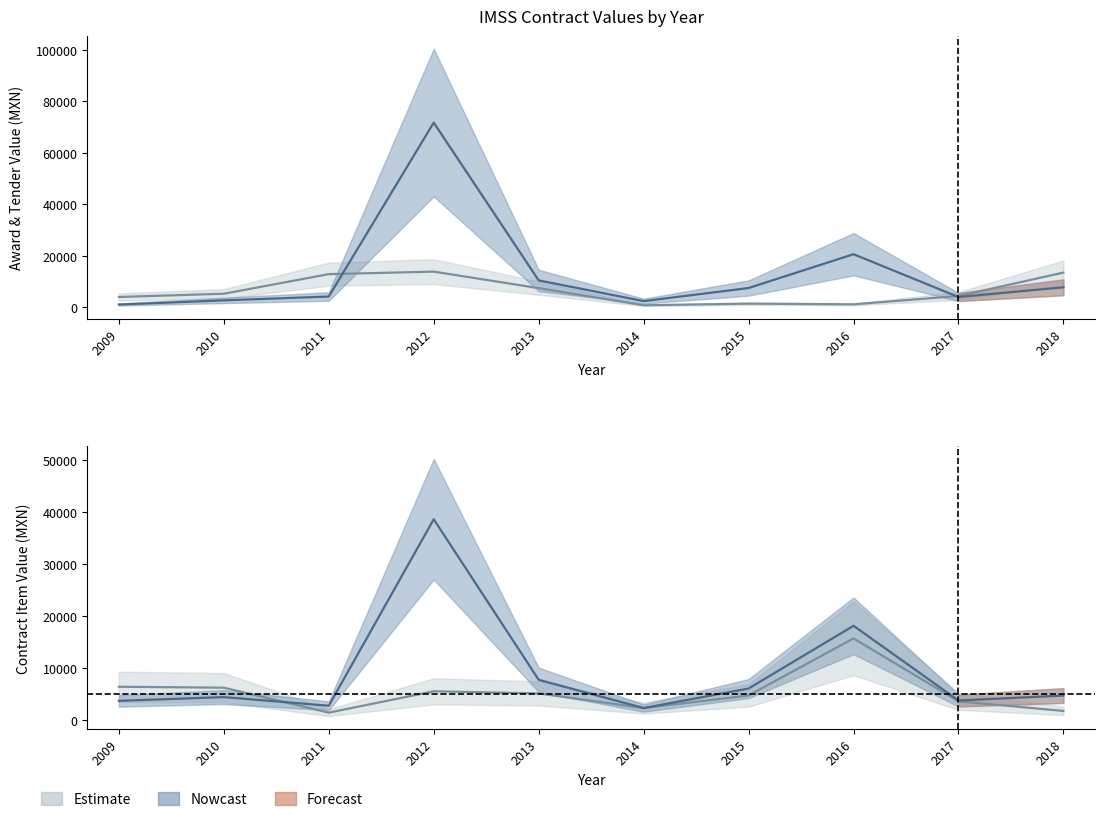

At which category does tender.value.amount reach its first local peak?

2012